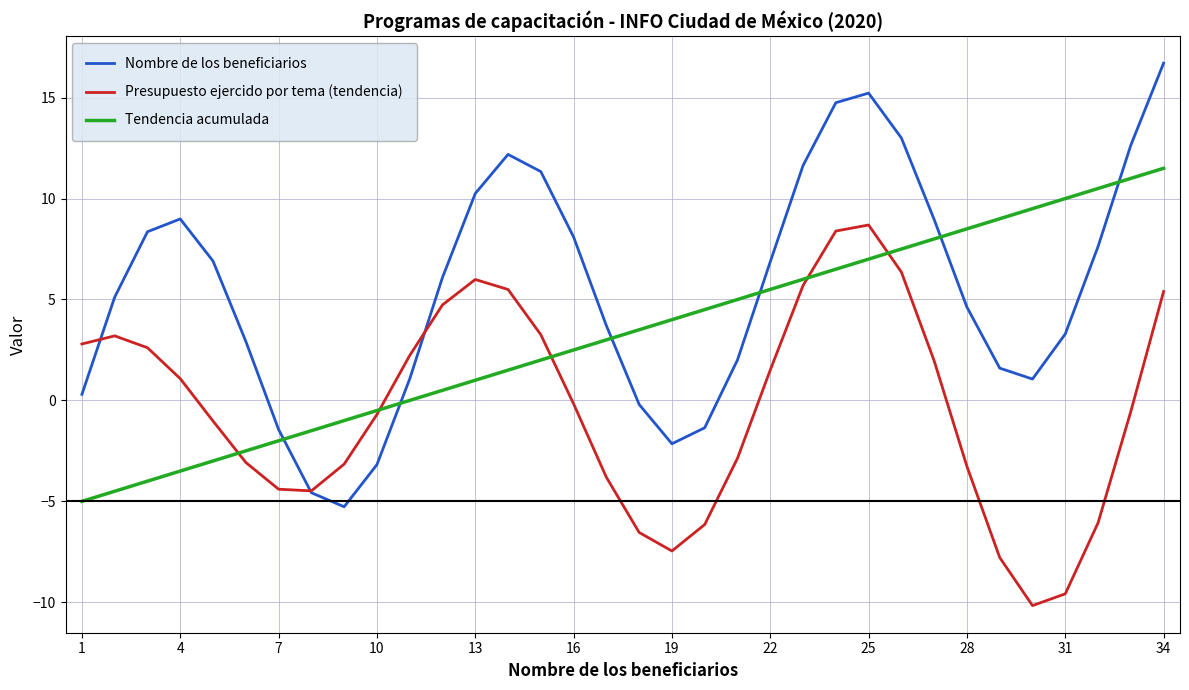

Which series has the largest range (max minus min)?

Nombre de los beneficiarios